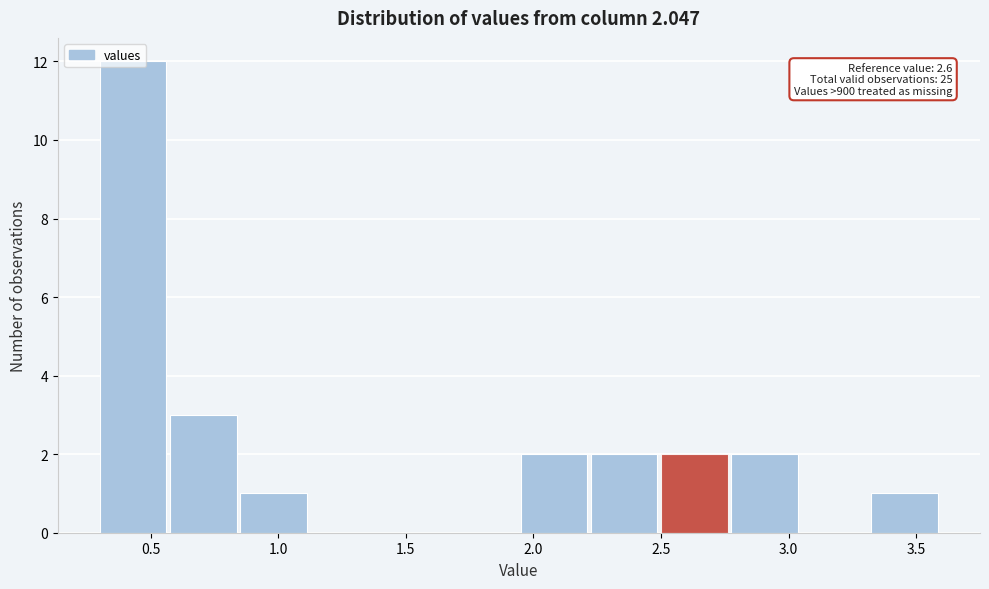

Over which range of the x-axis is the bar tallest?

0.300 to 0.575